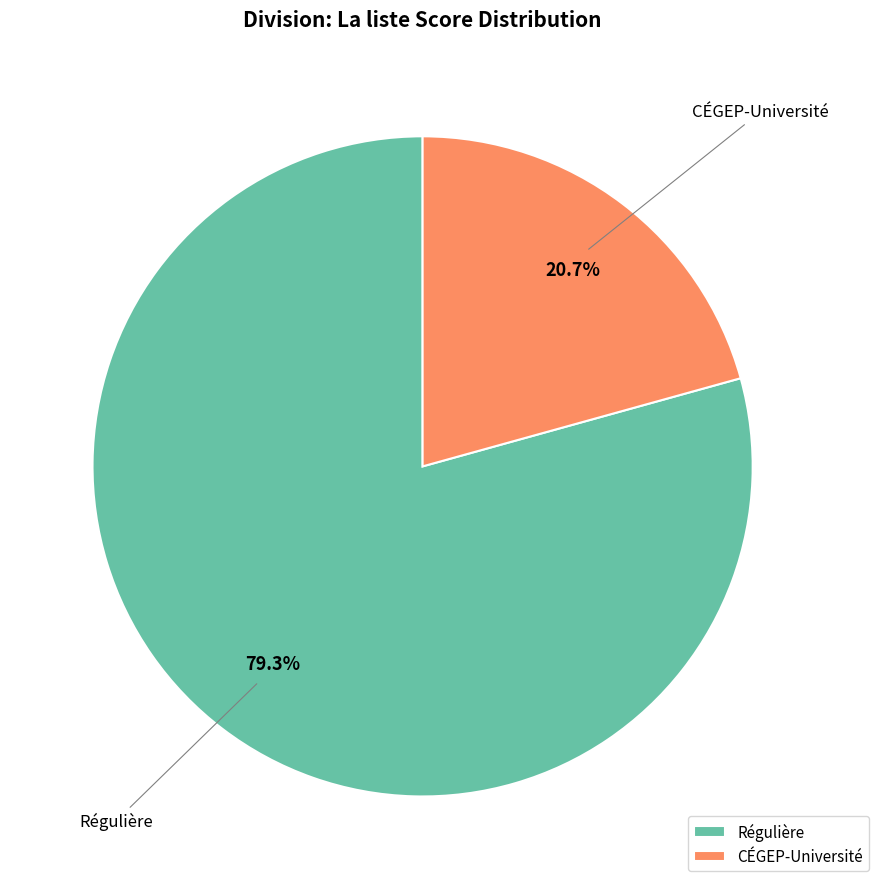

What is the ratio of the value at CÉGEP-Université to the value at Régulière?

0.3